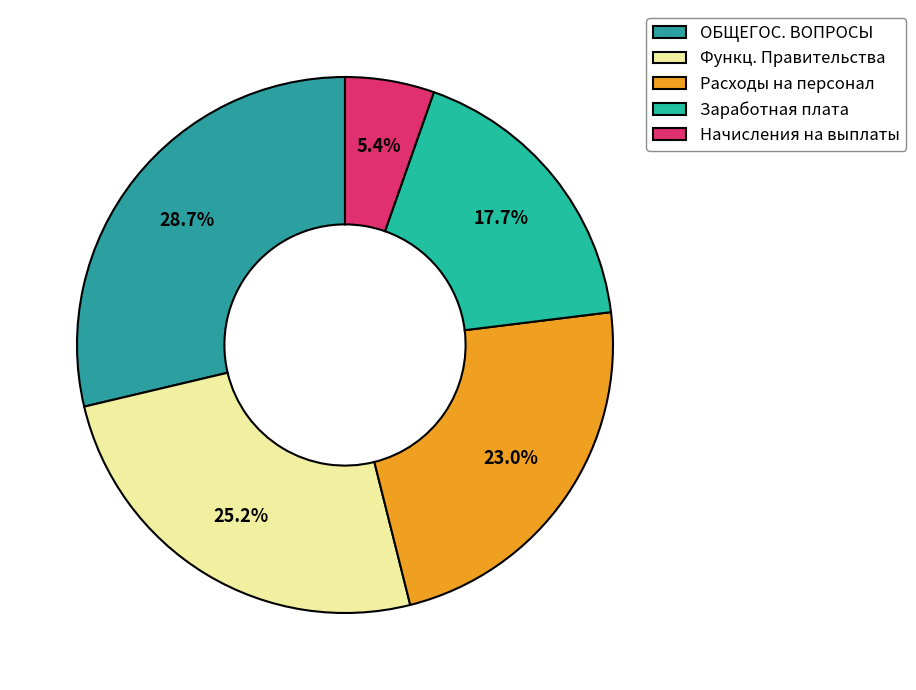

To the nearest percent, what is the difference between the largest and smallest slice percentages?

23%